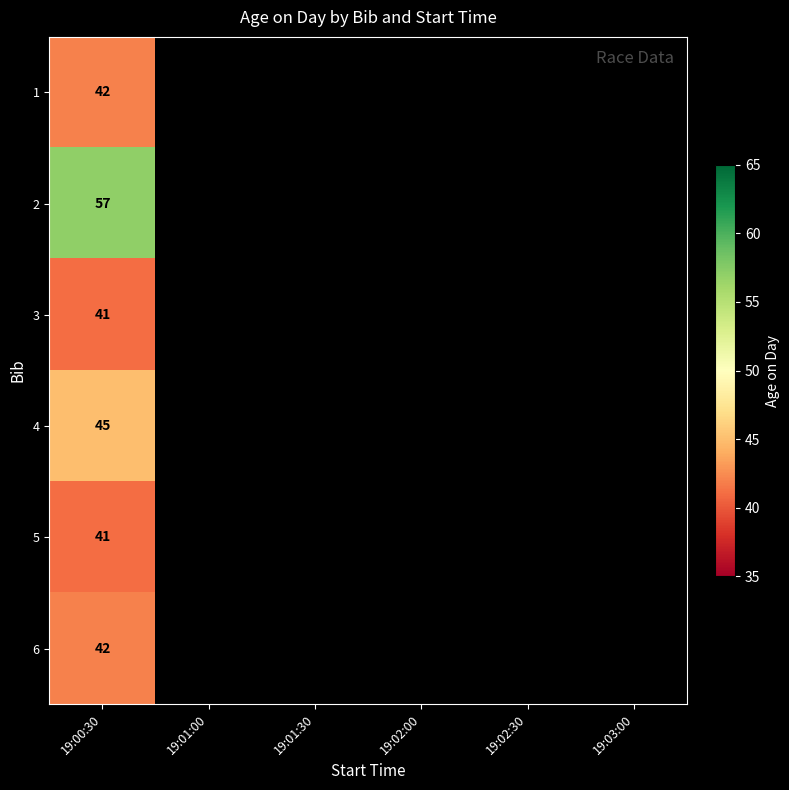

Is it true that 2 equals 88 at 19:00:30?

False